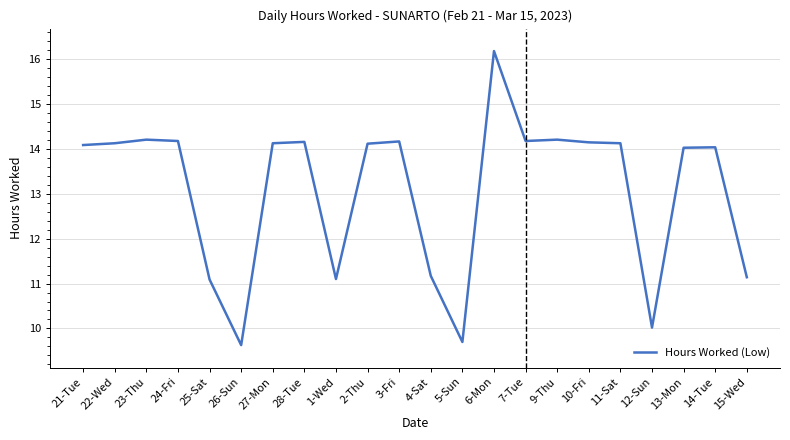

Count the number of data series in this chart.

1